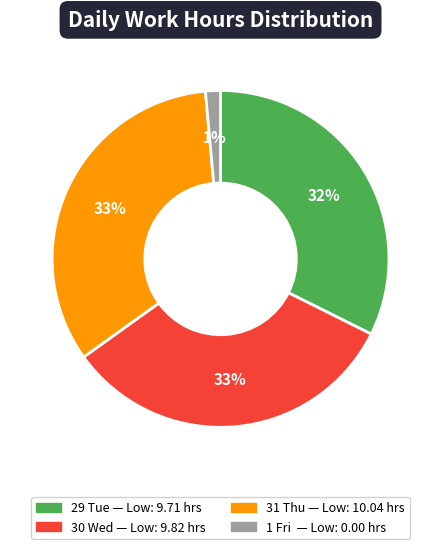

Does 1 Fri represent more than half of the total?

No